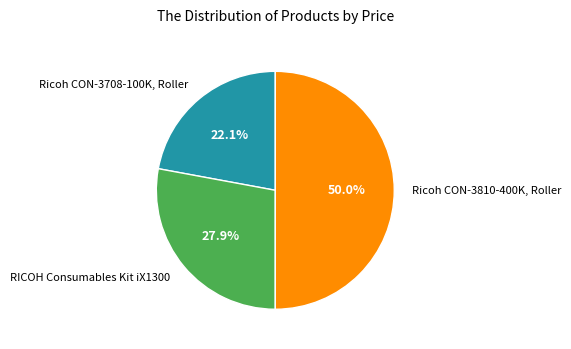

Is RICOH Consumables Kit iX1300 the majority of the pie?

No